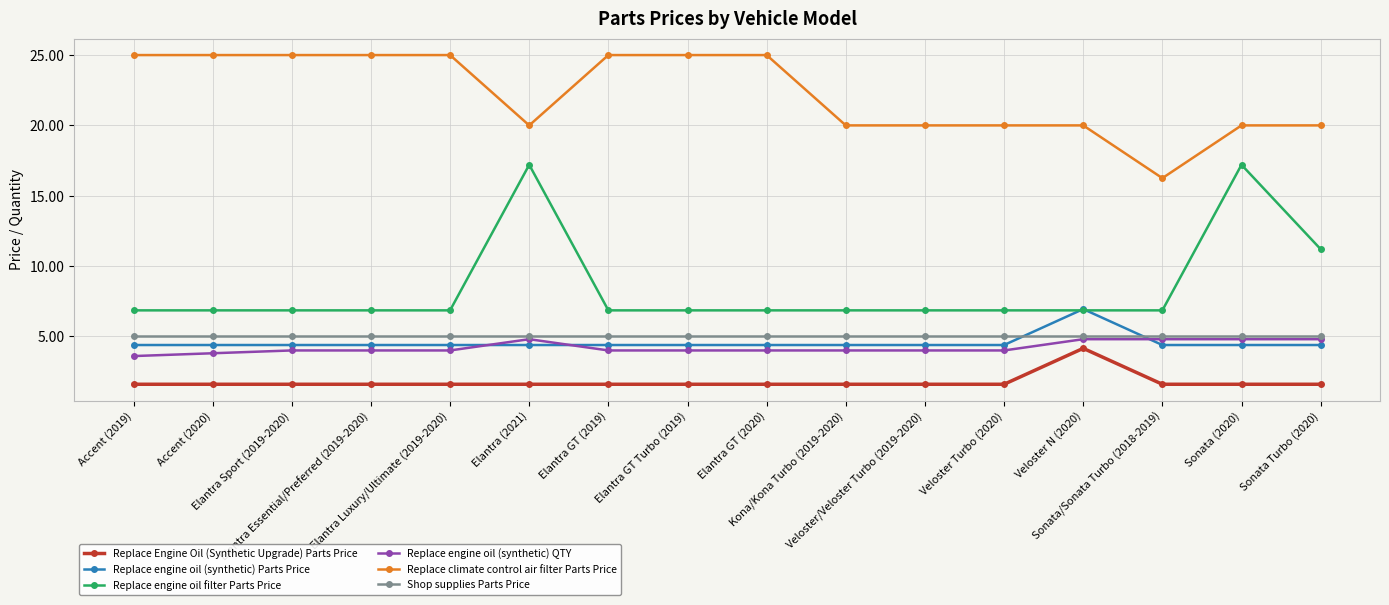

What are all the series names shown in the legend?

Replace Engine Oil (Synthetic Upgrade) Parts Price, Replace engine oil (synthetic) Parts Price, Replace engine oil filter Parts Price, Replace engine oil (synthetic) QTY, Replace climate control air filter Parts Price, Shop supplies Parts Price